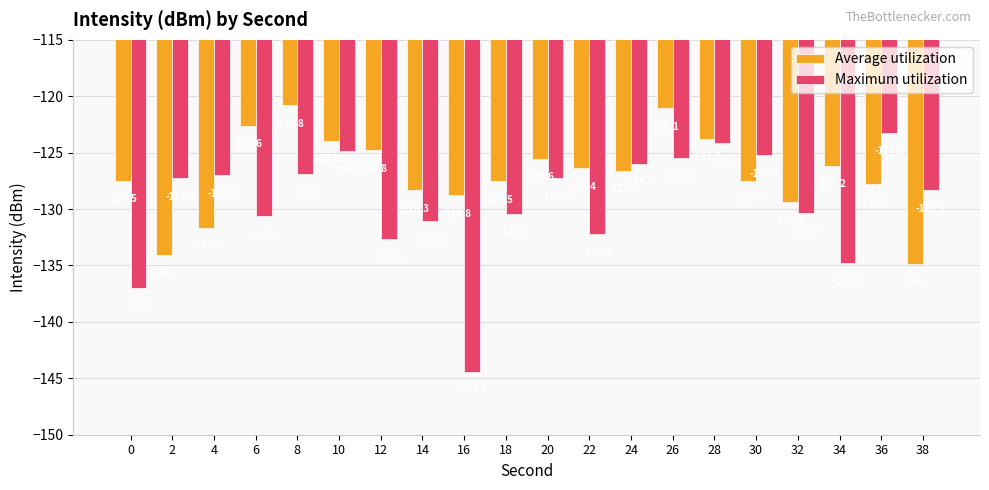

What is the average value of the Average utilization series?

-127.0